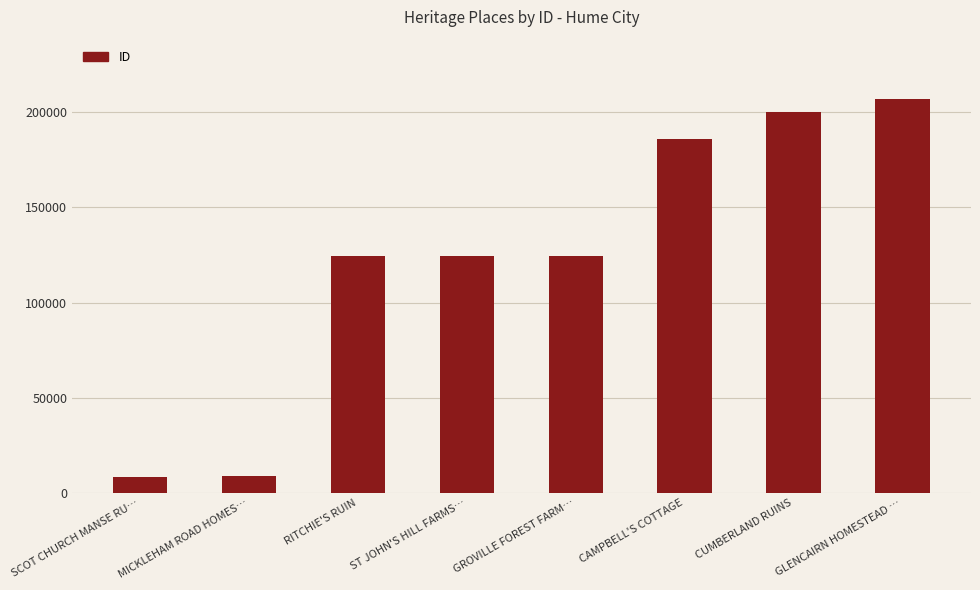

Are the bars horizontal?

No